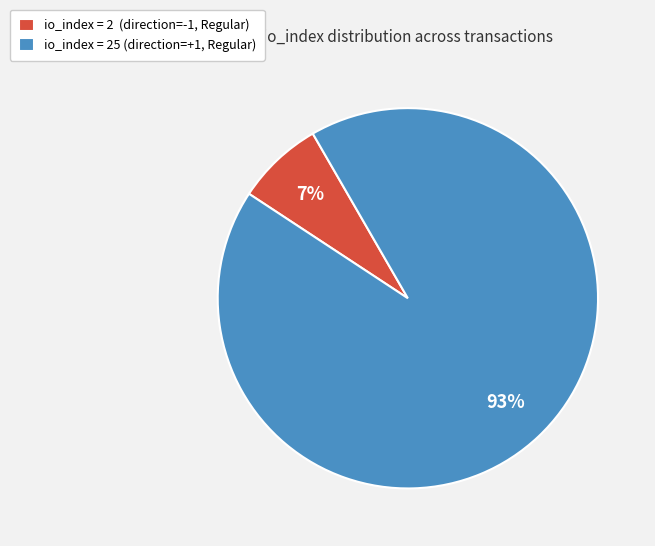

Rank the categories by value from highest to lowest.

io_index = 25 (direction=+1, Regular), io_index = 2 (direction=-1, Regular)